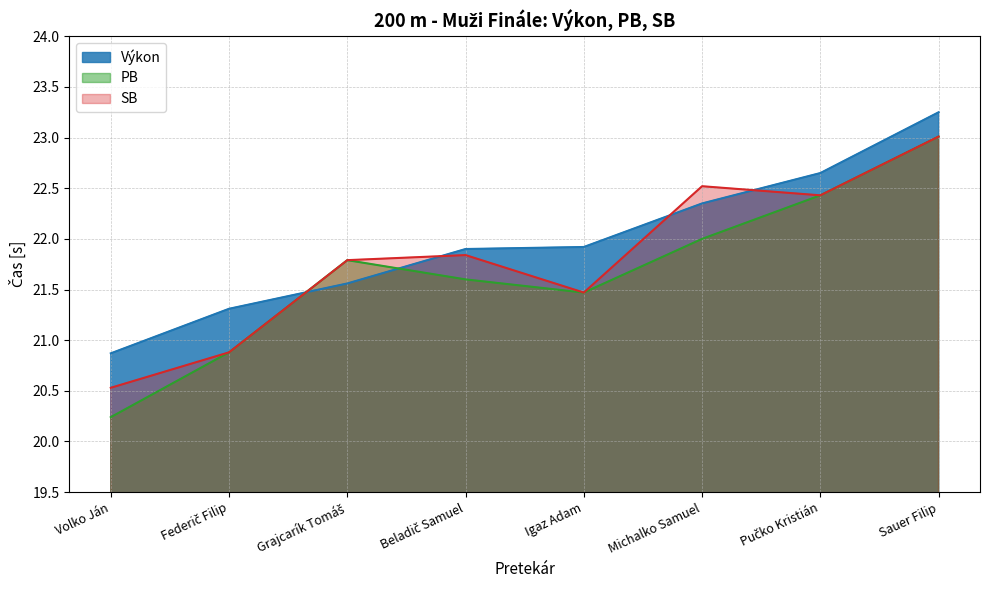

What is the value of the Výkon point at the 4th from the left?

21.9